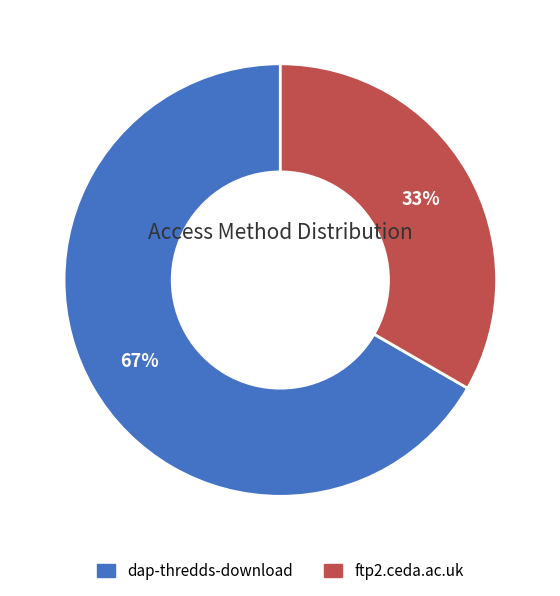

Is it true that dap-thredds-download is 67% of the pie?

True